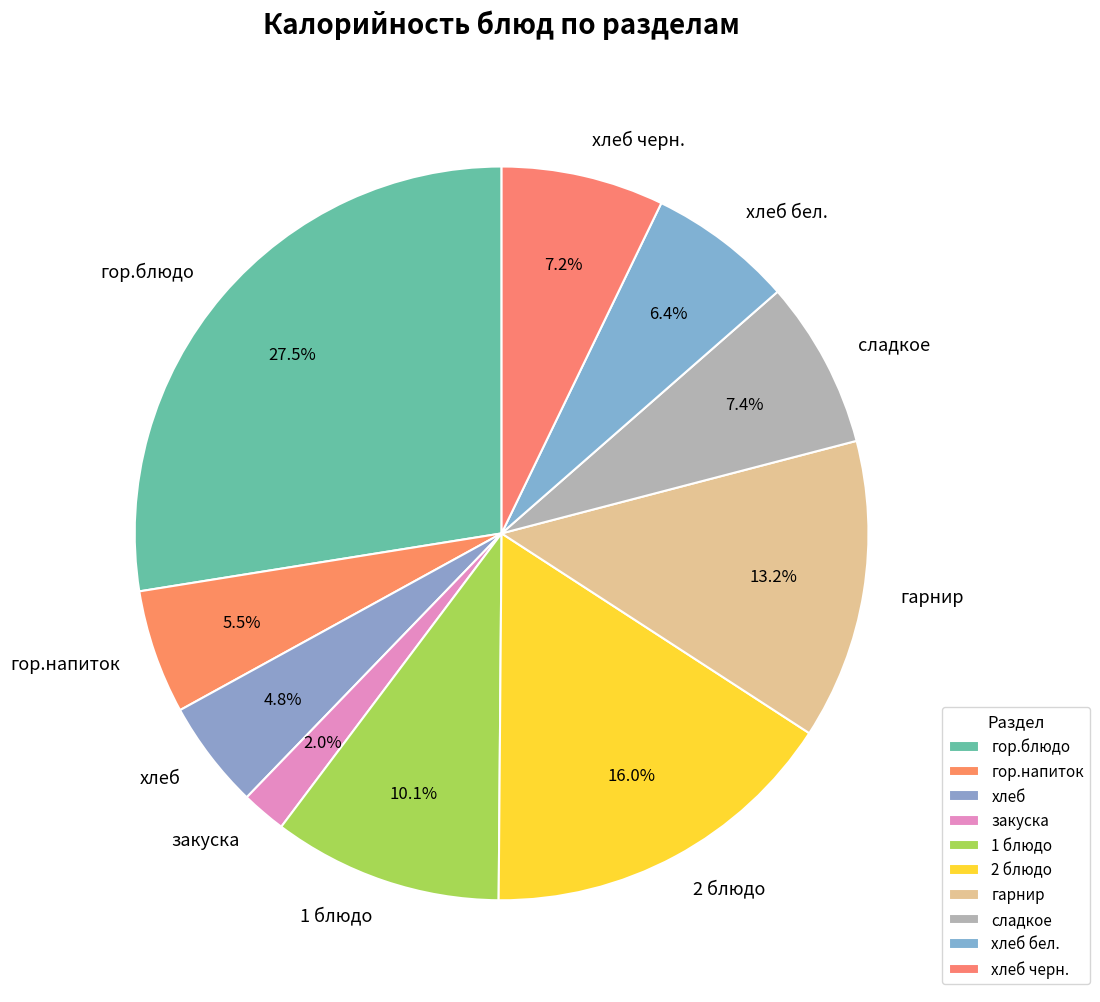

Is гор.напиток the majority of the pie?

No